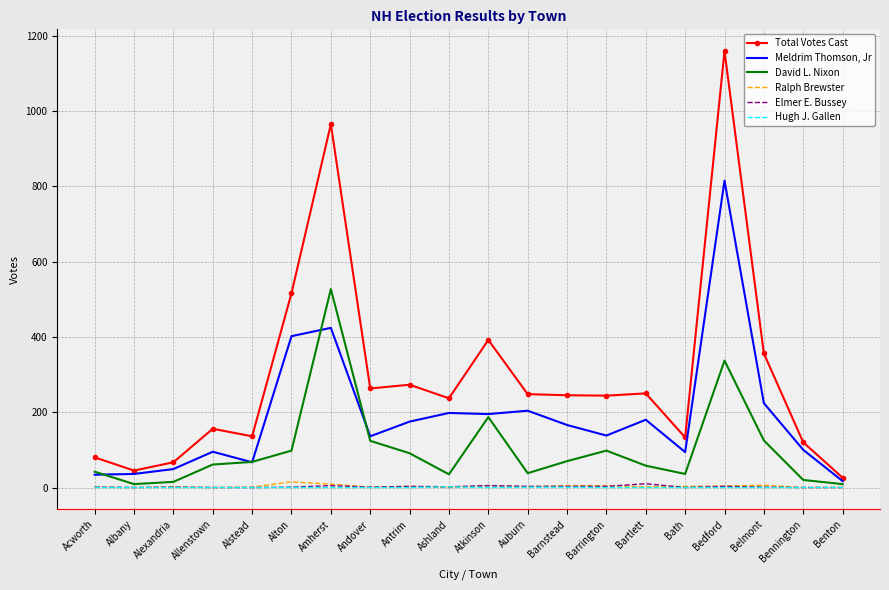

Rank the series by their maximum value, from lowest to highest.

Hugh J. Gallen, Elmer E. Bussey, Ralph Brewster, David L. Nixon, Meldrim Thomson, Jr, Total Votes Cast